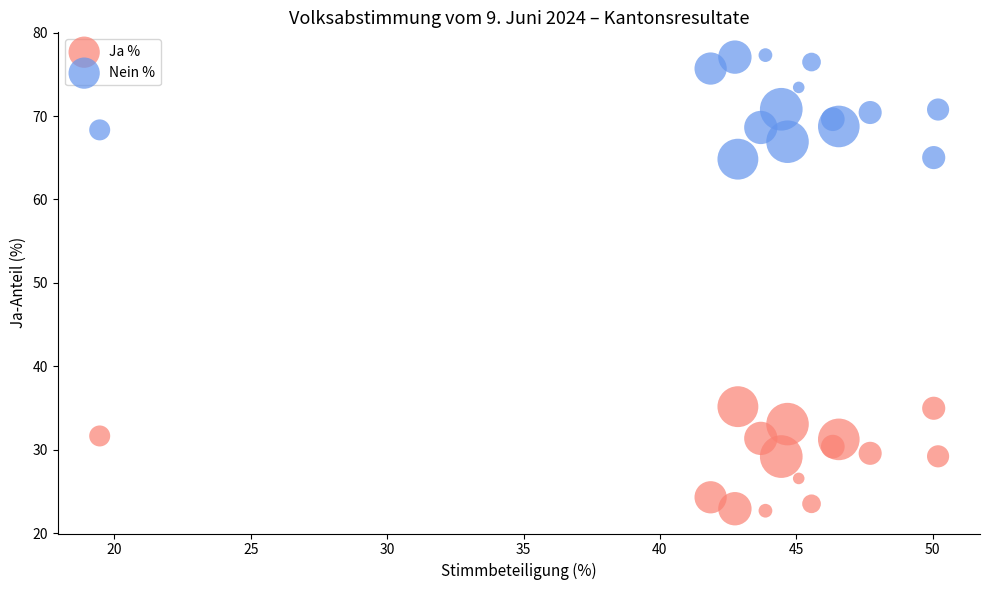

Which series contains the highest Y value?

Nein %